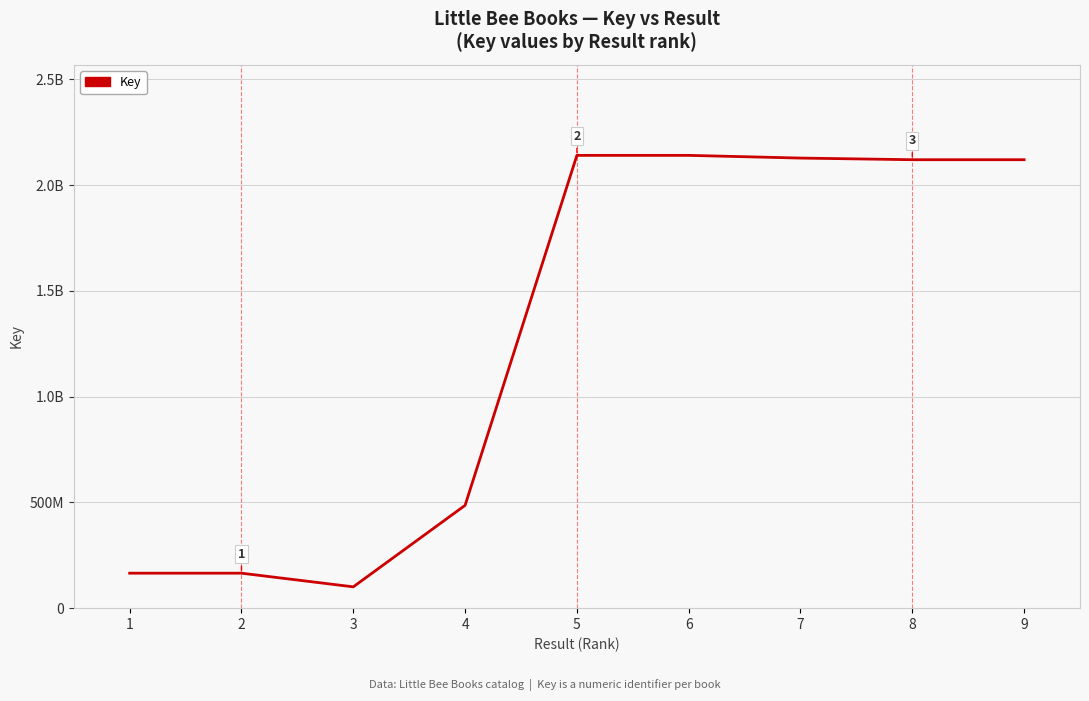

Does the chart display data point markers on the line(s)?

No